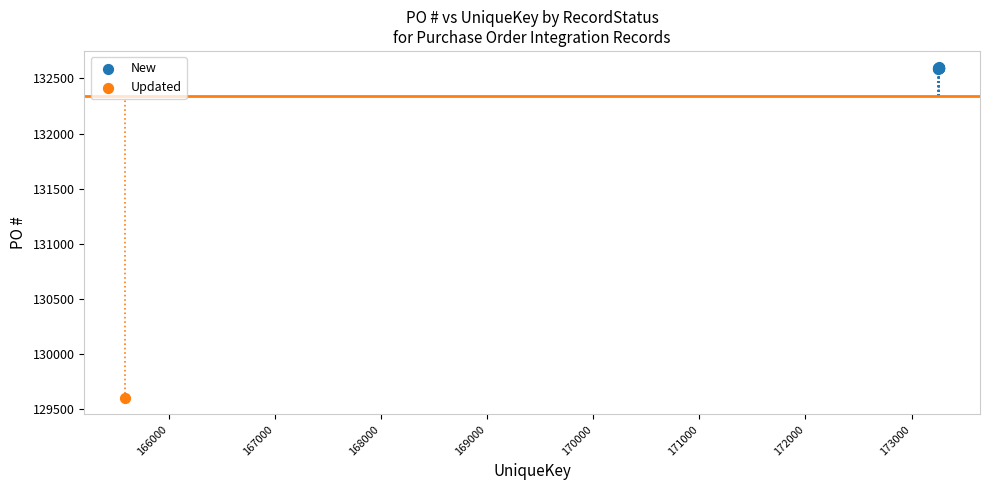

What are all the series names shown in the legend?

New, Updated